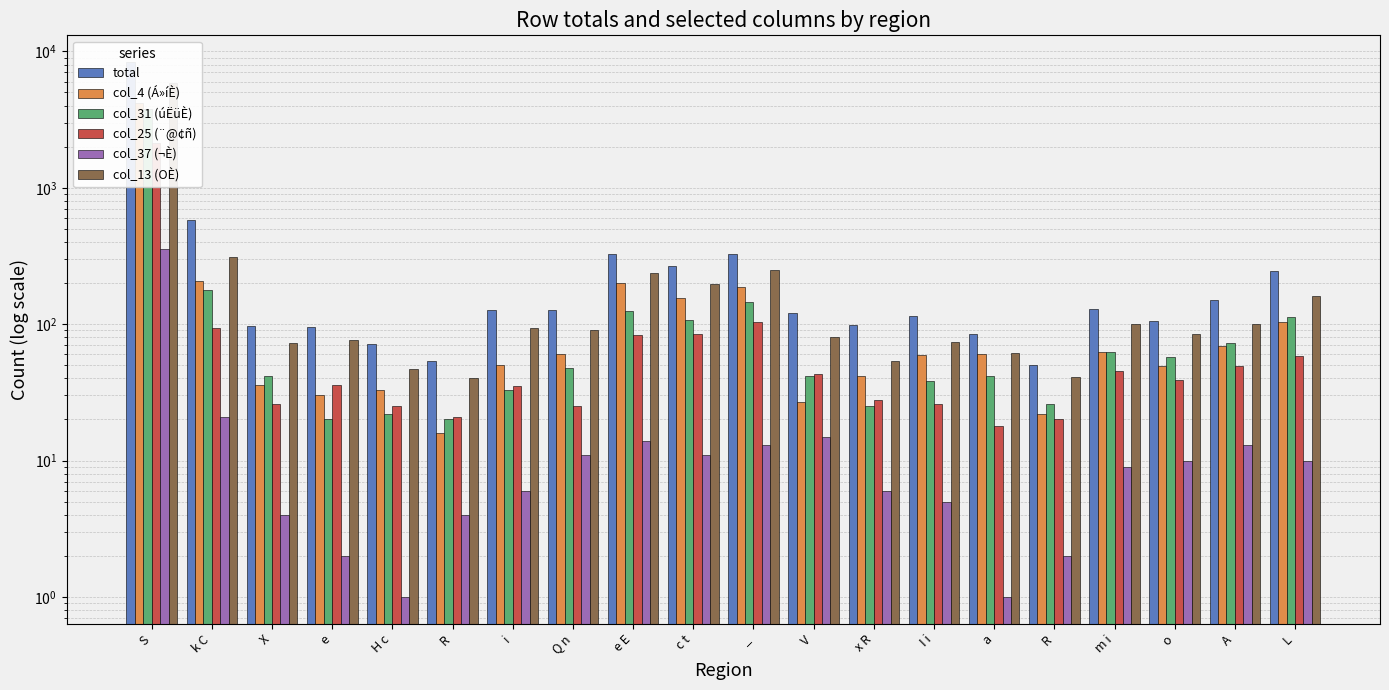

Which series changed the most between x R and R?

total